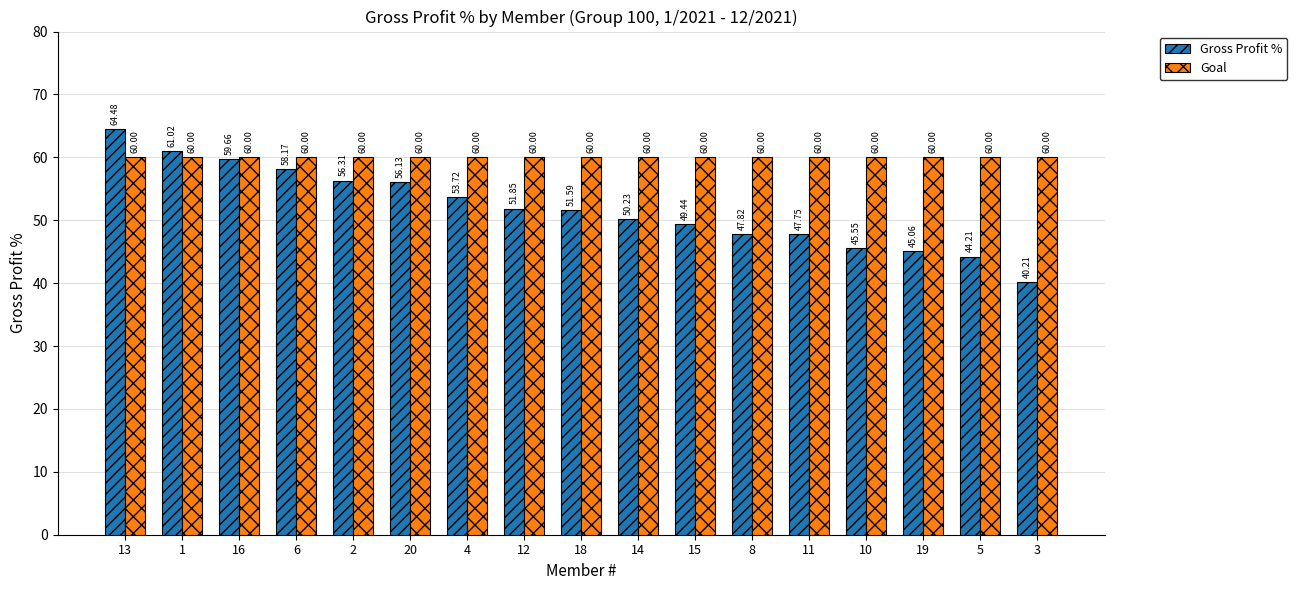

What are all the series names shown in the legend?

Gross Profit %, Goal